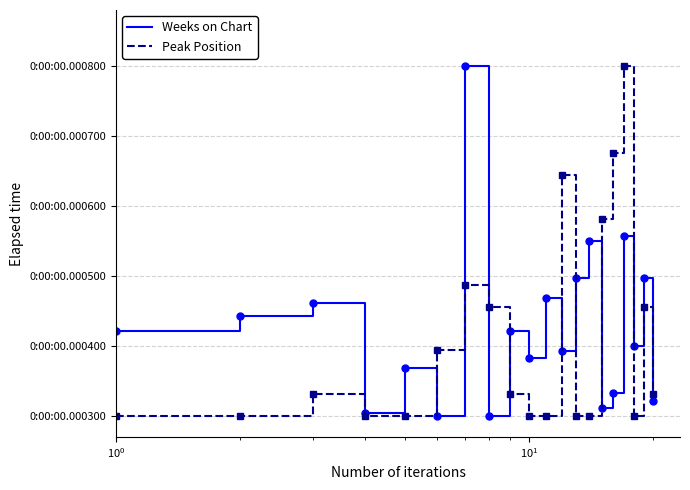

Is this an area chart (filled region under the line)?

No